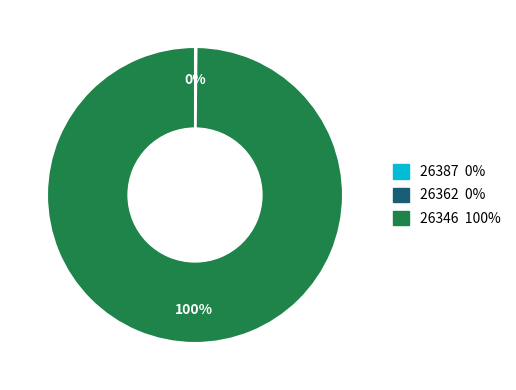

To the nearest percent, what is the average slice percentage?

33%